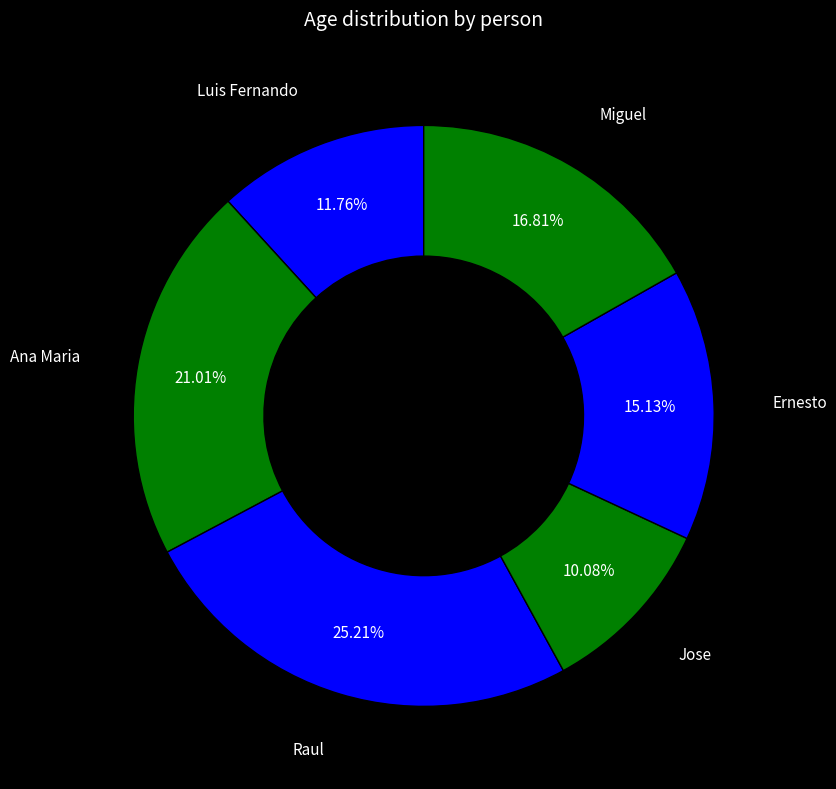

Between Ernesto and Jose, which is larger?

Ernesto